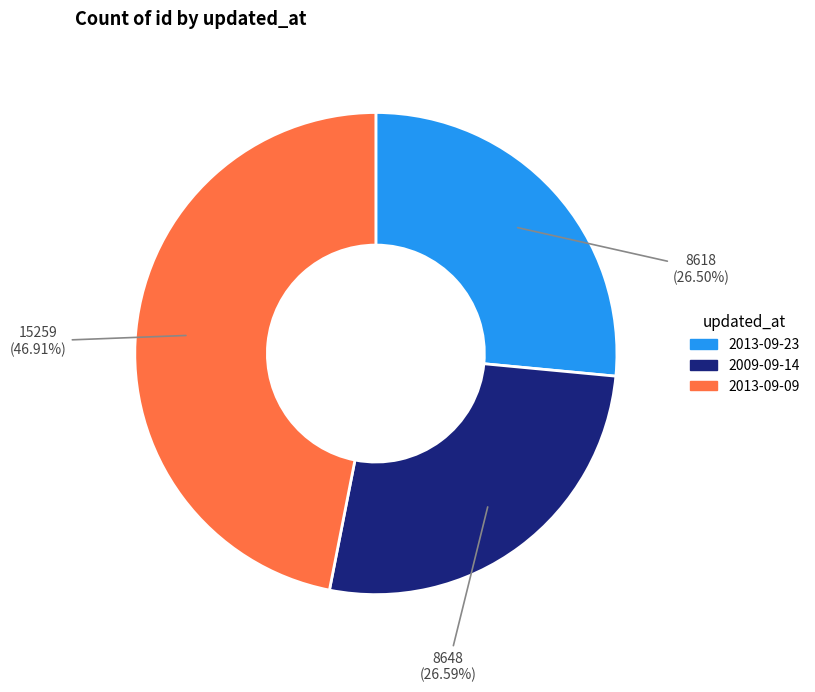

Is it true that 2009-09-14 is 15% of the pie?

False